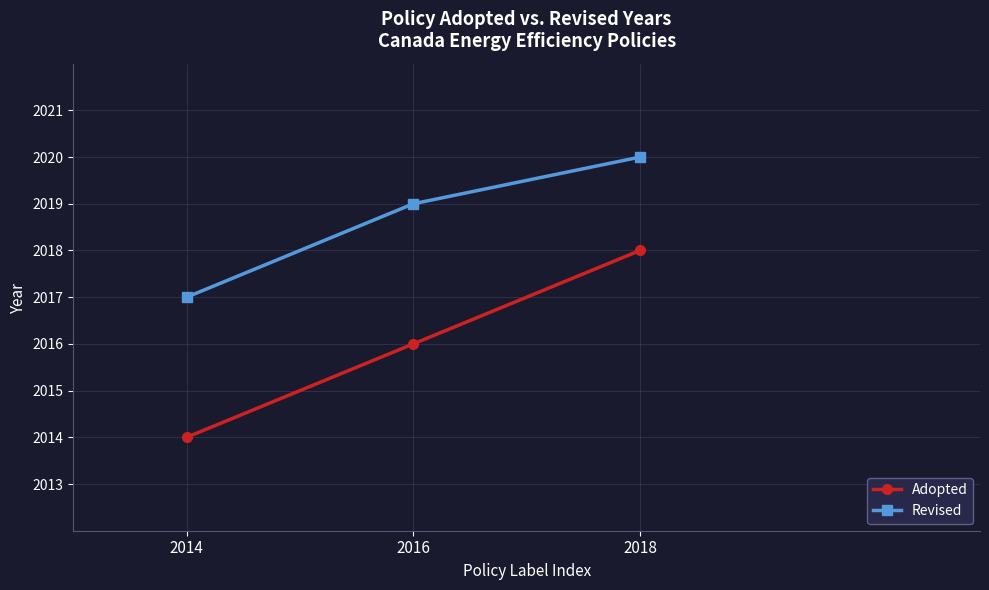

At which label does Revised reach its peak?

2018